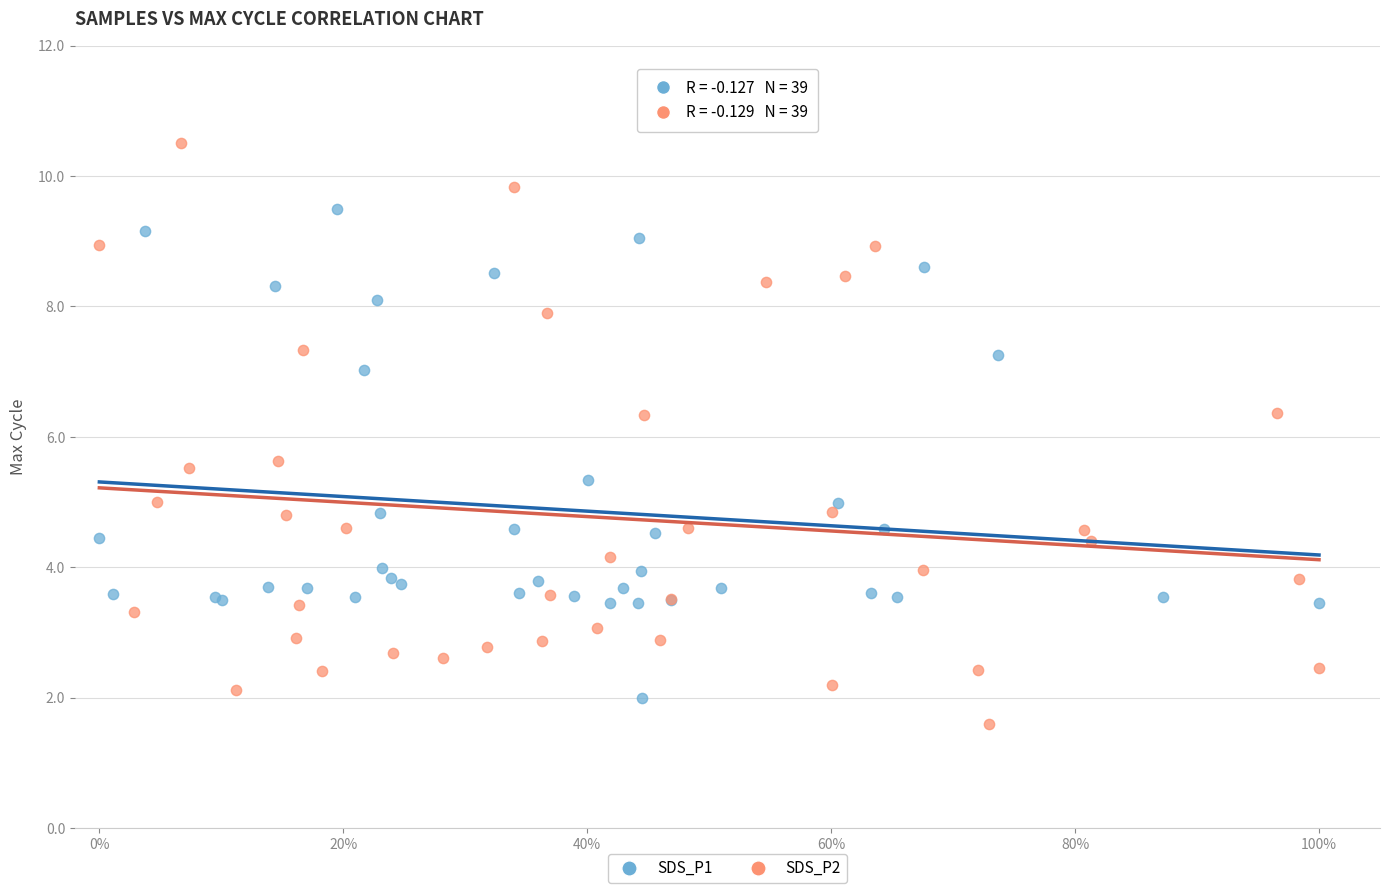

What are all the series names shown in the legend?

SDS_P1, SDS_P2